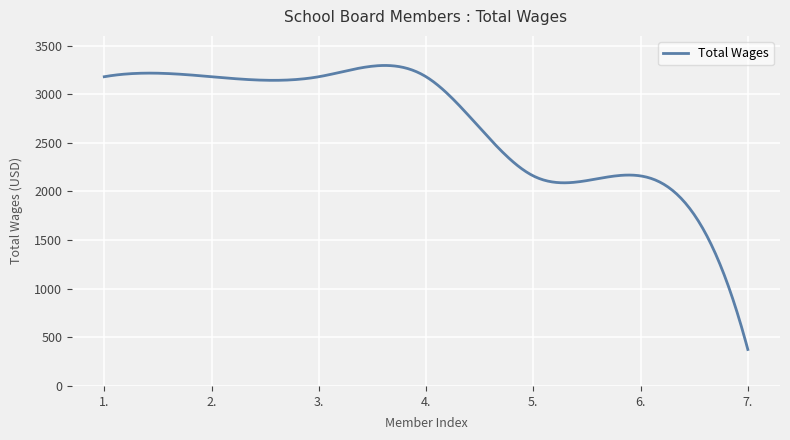

True or false: there are more than 1 points higher than both neighbors.

True